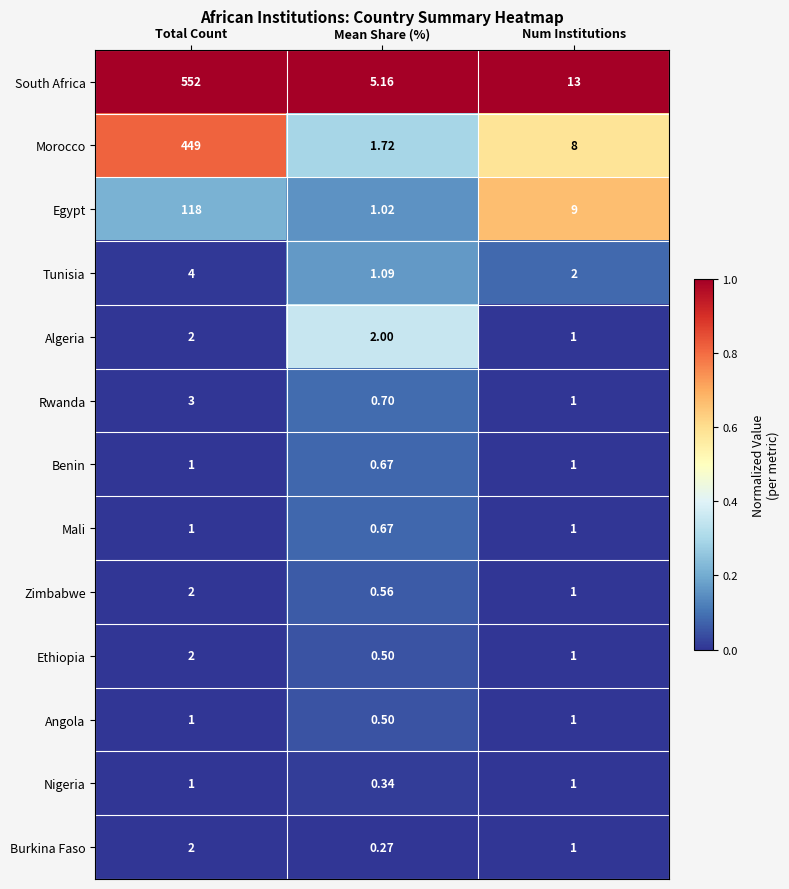

What is the spread (max minus min) of values at Num Institutions?

12.0